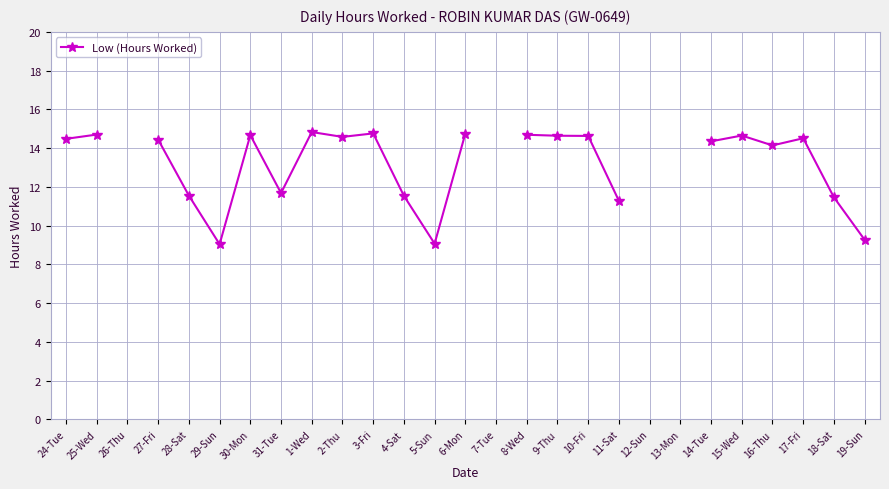

True or false: the data shows 9.1 at 5-Sun.

True